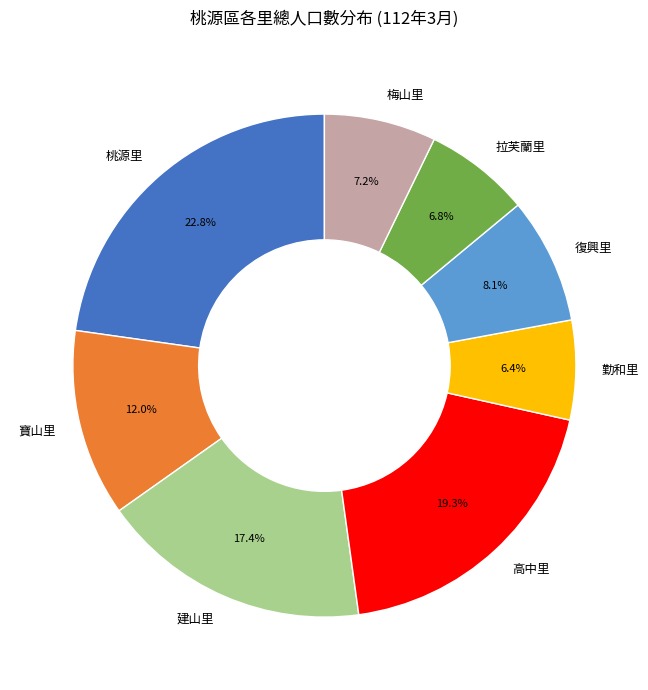

How much of the chart is everything except 勤和里?

93.6%